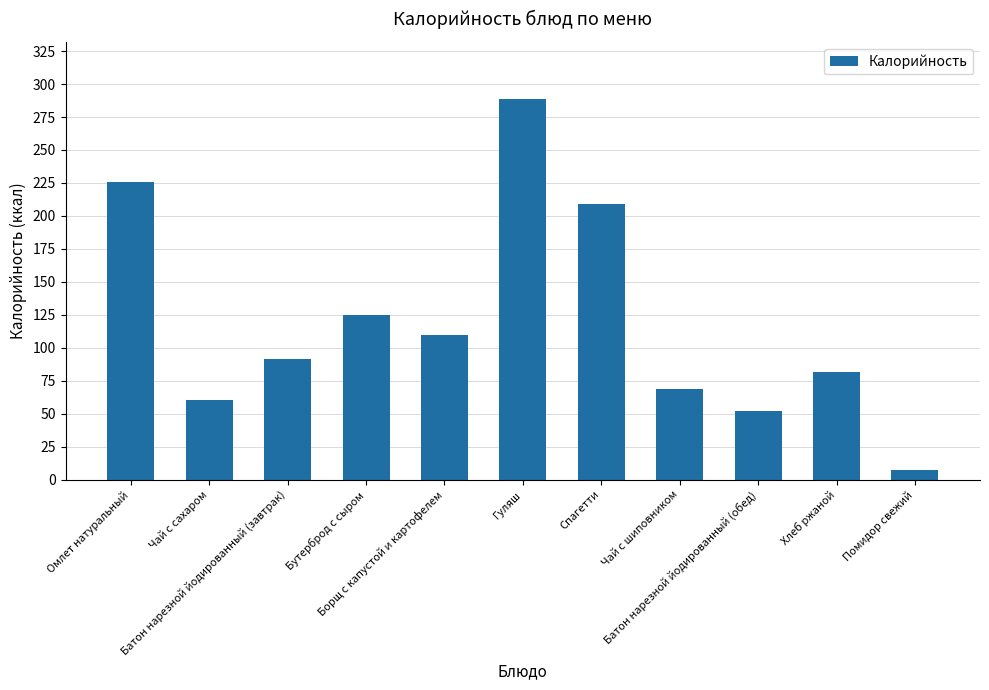

Approximately how many times larger is the value at Чай с сахаром compared to Омлет натуральный?

0.3